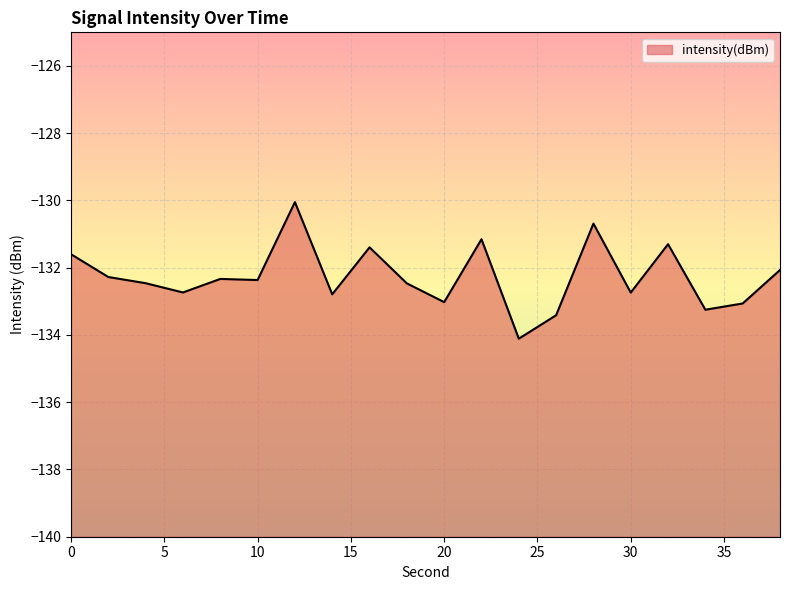

The chart shows a value of -133.0 at 20. True or false?

True